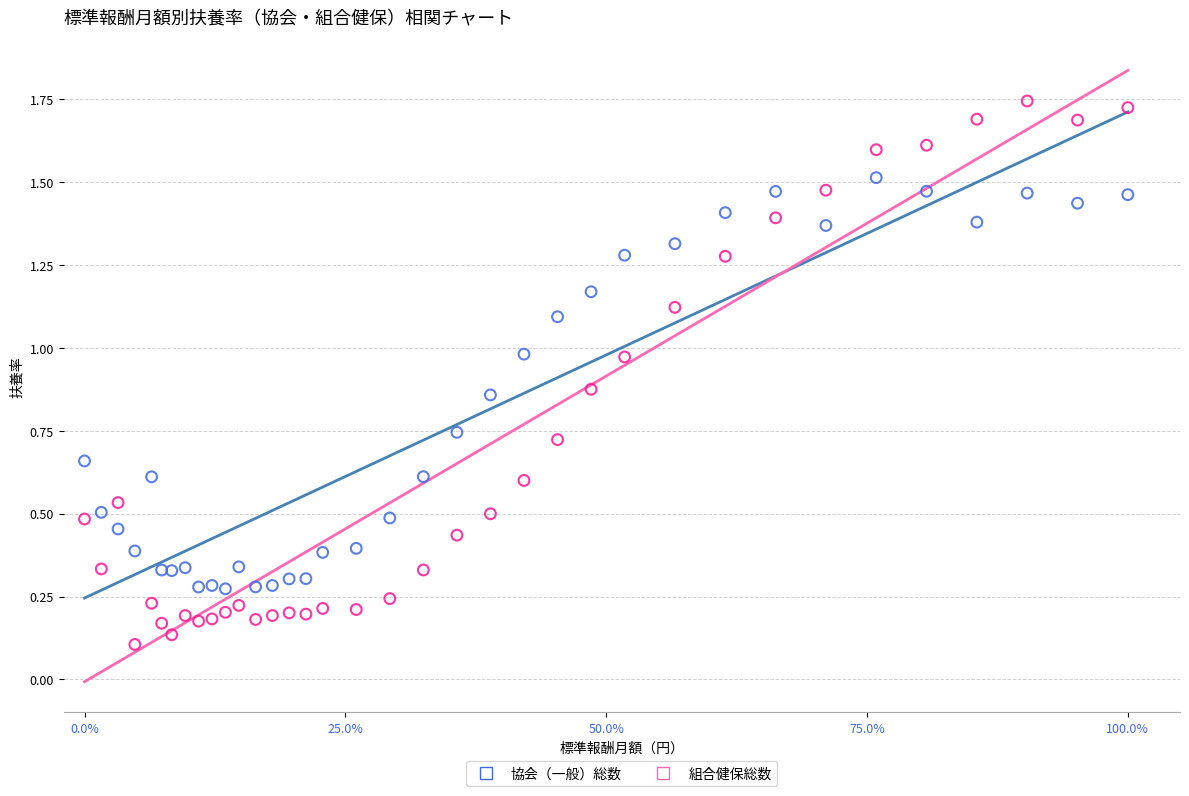

Which series reaches the maximum Y coordinate?

組合健保総数